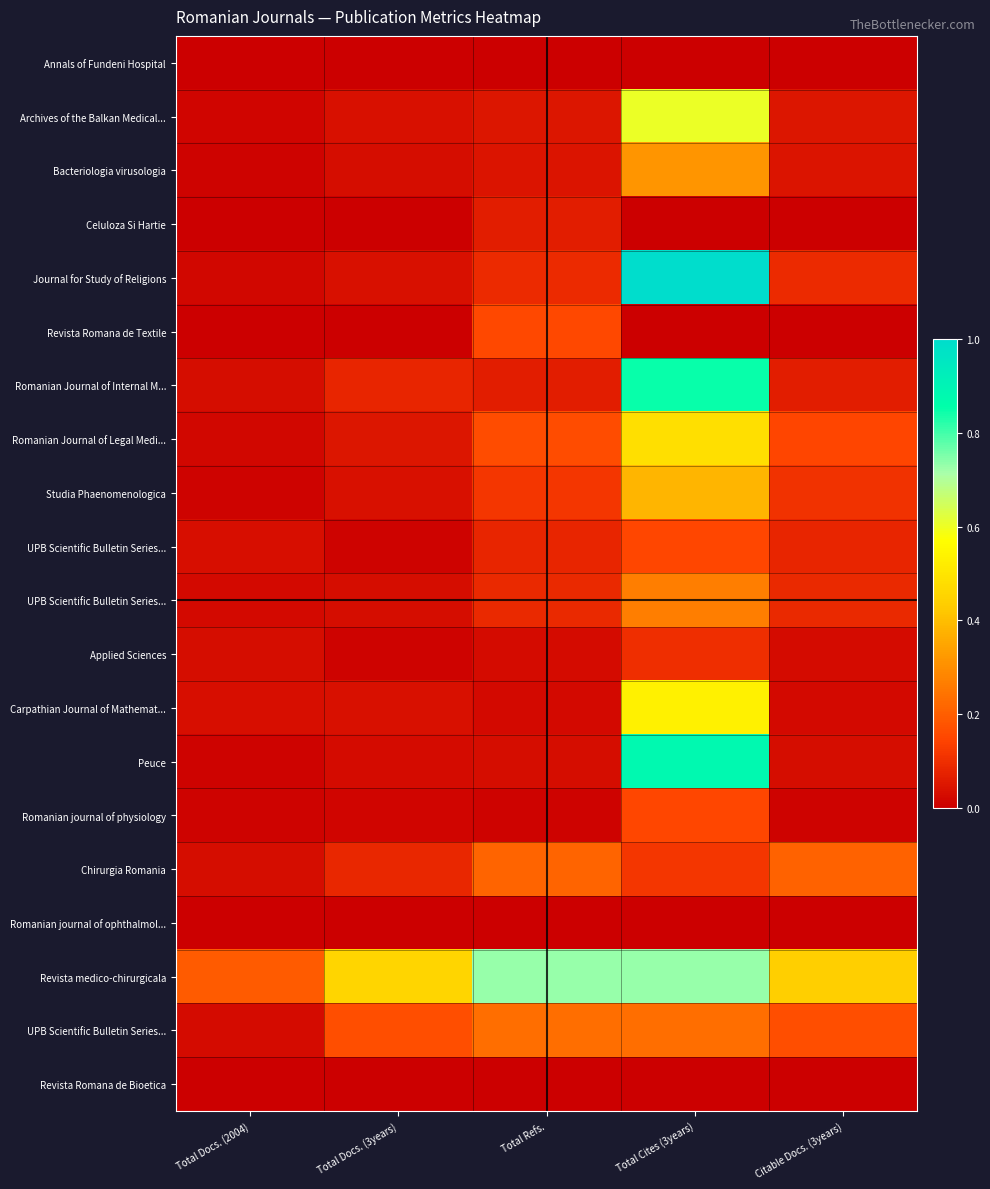

Which category has the highest value across all series?

Total Cites (3years)